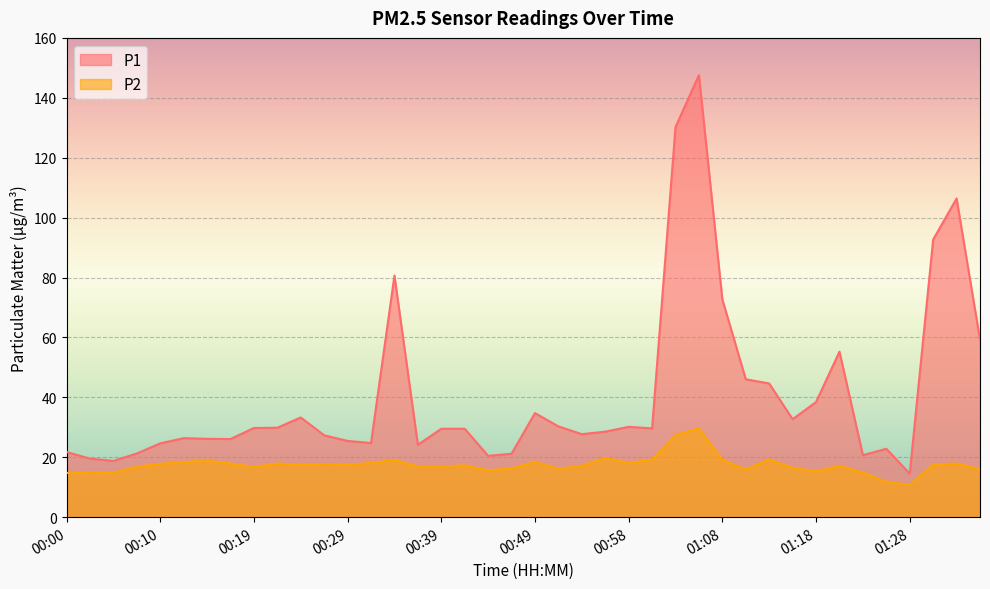

List the labels in order of P1 value, largest first.

01:06, 01:03, 01:33, 01:30, 00:34, 01:08, 01:35, 01:20, 01:11, 01:13, 01:18, 00:49, 00:24, 01:15, 00:51, 00:58, 00:22, 00:19, 01:01, 00:39, 00:41, 00:56, 00:53, 00:27, 00:12, 00:15, 00:17, 00:29, 00:32, 00:10, 00:36, 01:25, 00:00, 00:07, 00:46, 01:23, 00:44, 00:02, 00:05, 01:28